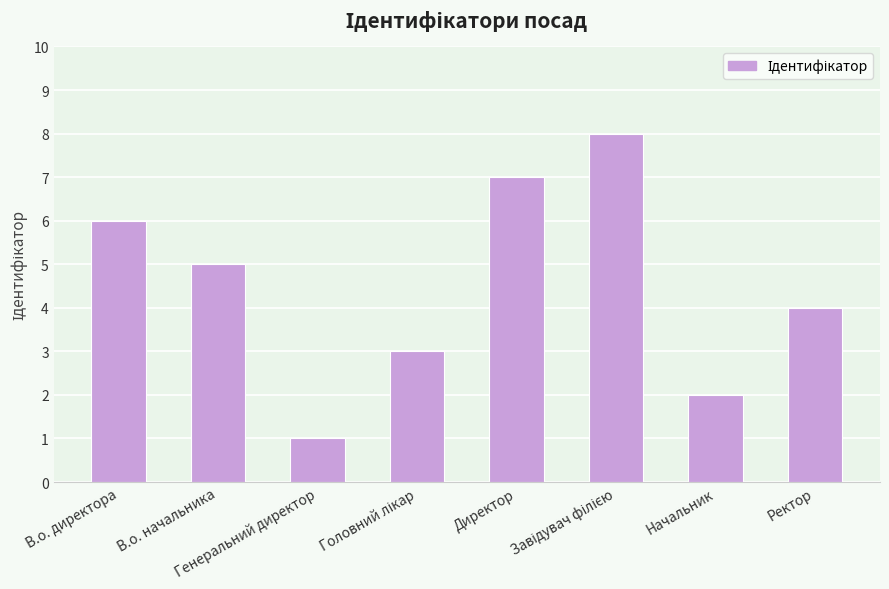

The chart shows a value of 2 at Ректор. True or false?

False